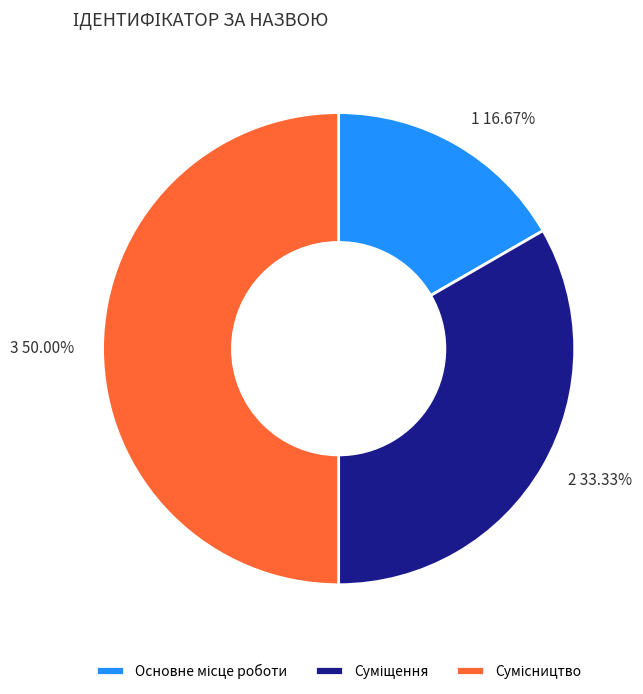

To the nearest percent, what is the combined percentage of Суміщення and Основне місце роботи?

50%